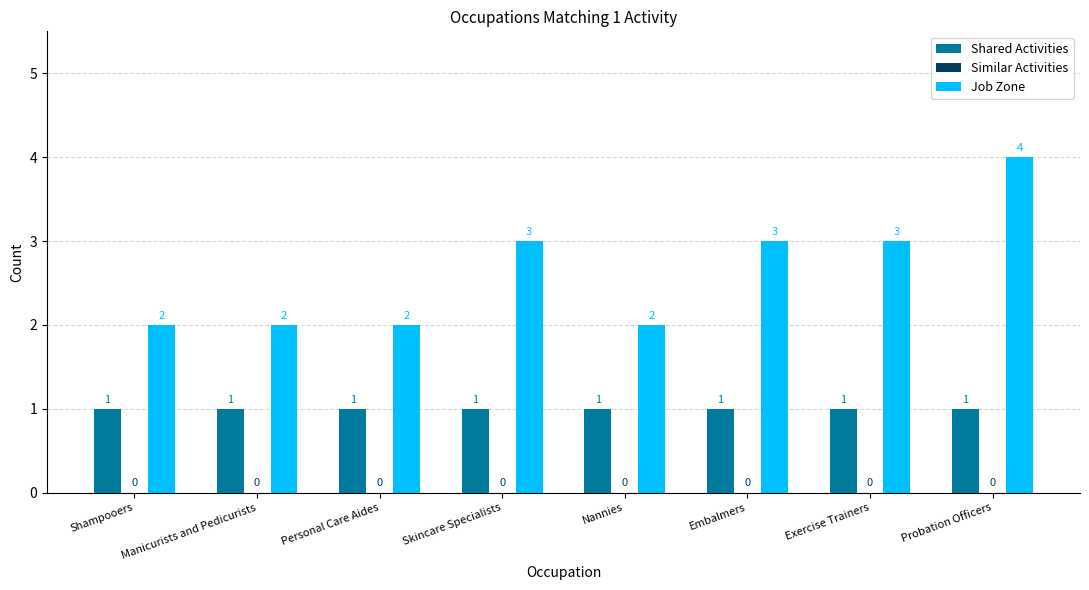

What is the total value across all series at Embalmers?

4